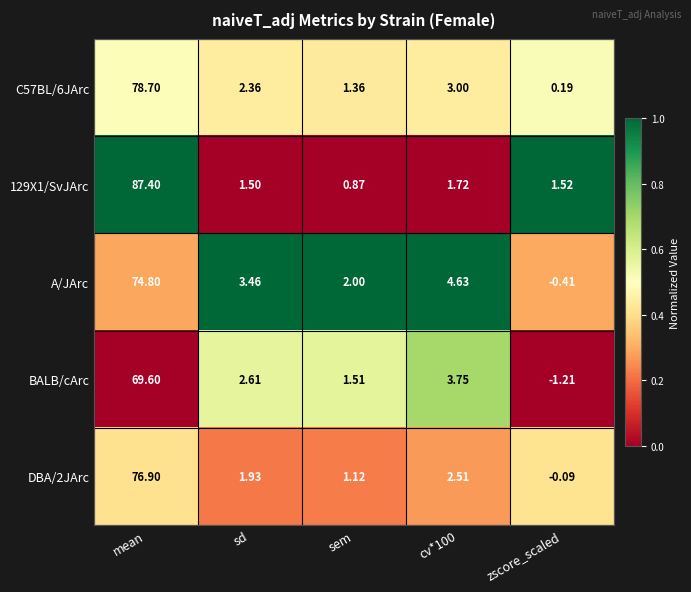

Between sem and zscore_scaled, which series saw the biggest shift?

BALB/cArc